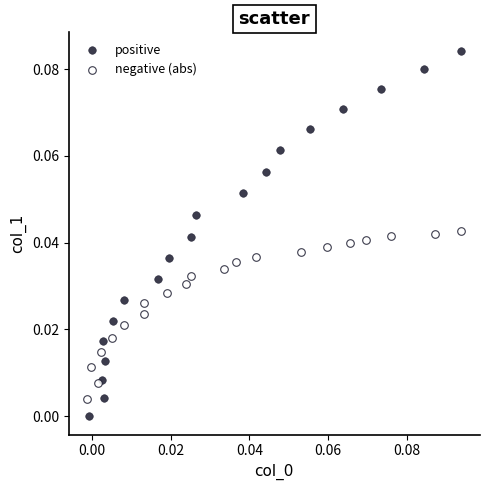

Which series has the widest spread of Y values?

positive